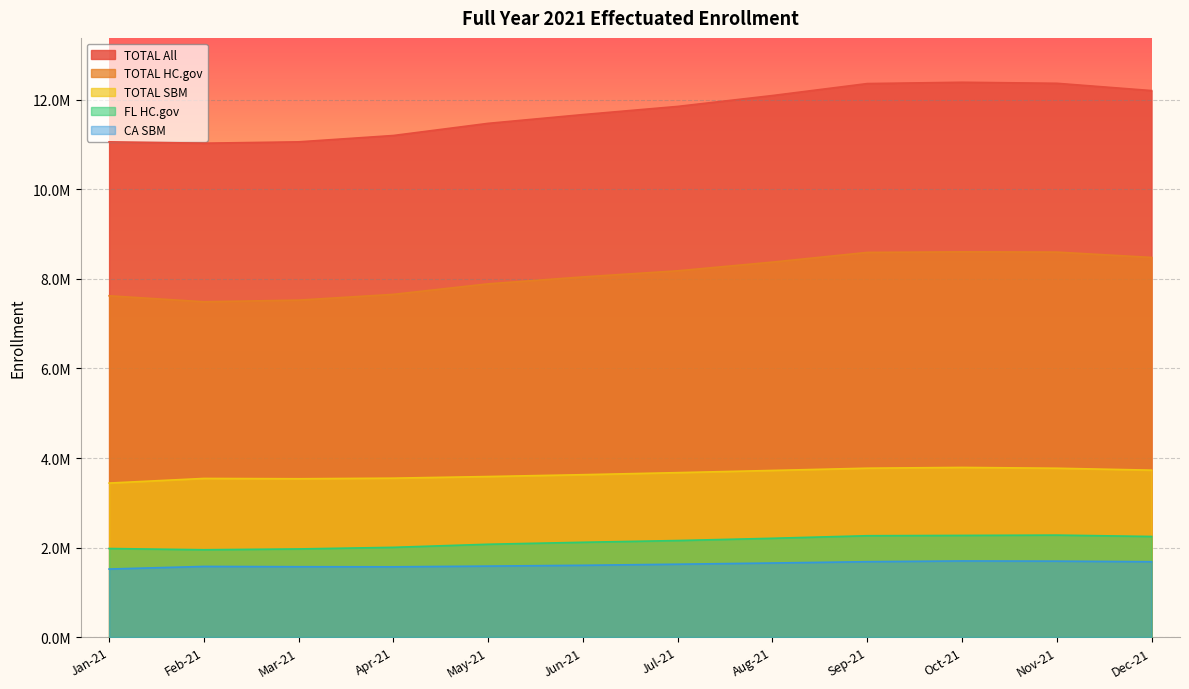

How many values in the CA SBM series are below 1626878?

6